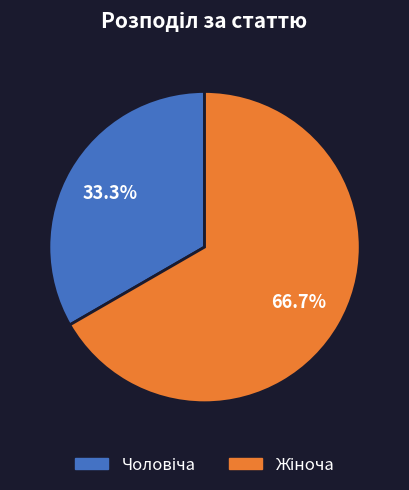

Does any single category account for the majority?

Yes